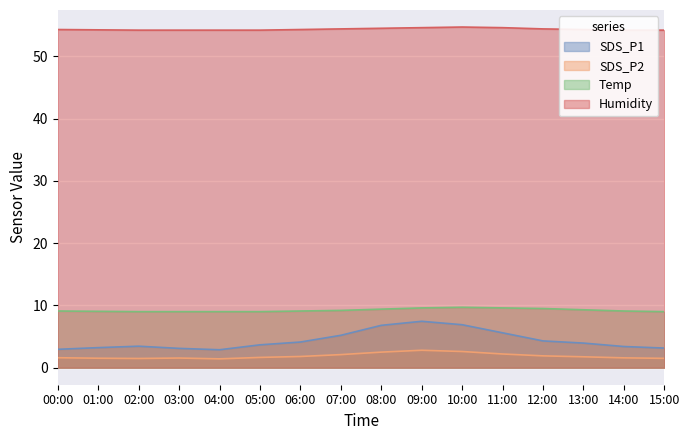

Which has a higher value, 13:00 or 00:00?

13:00